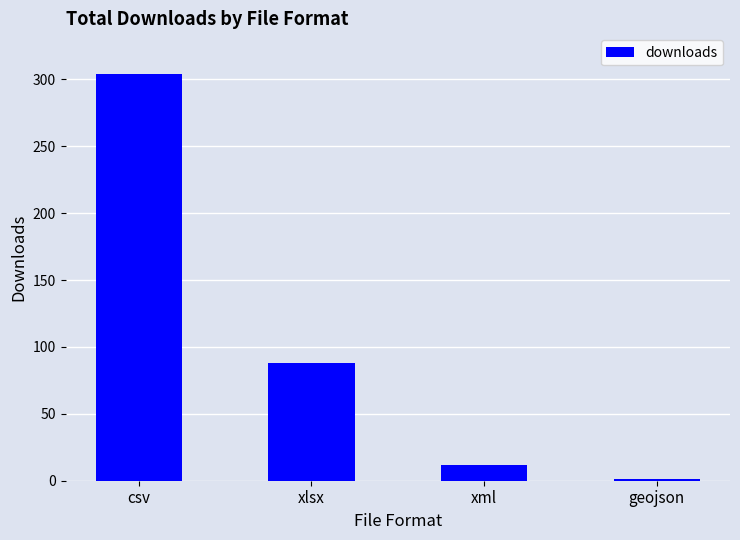

Which label corresponds to the largest value in the chart?

csv